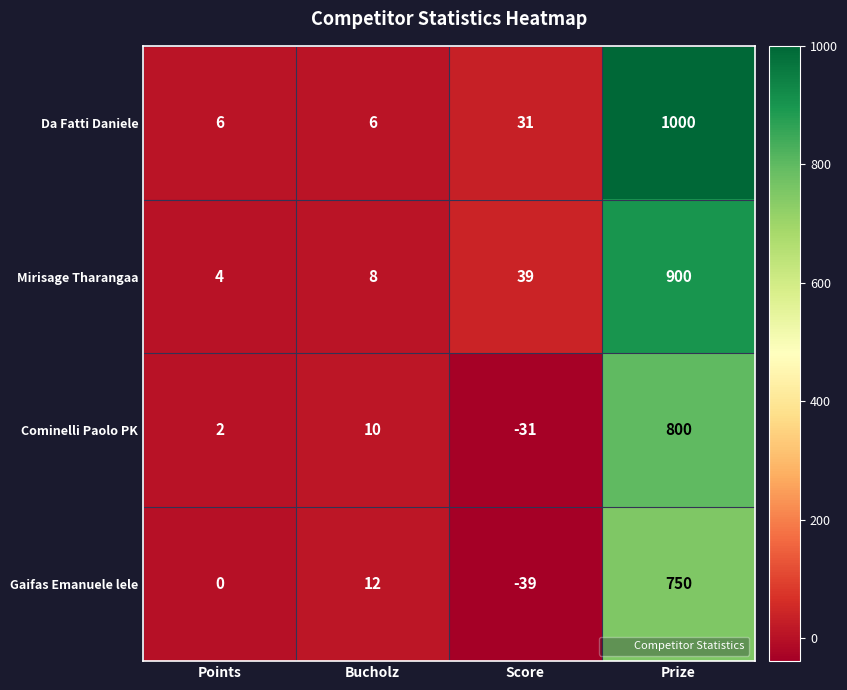

Which series has the largest total across all categories?

Da Fatti Daniele